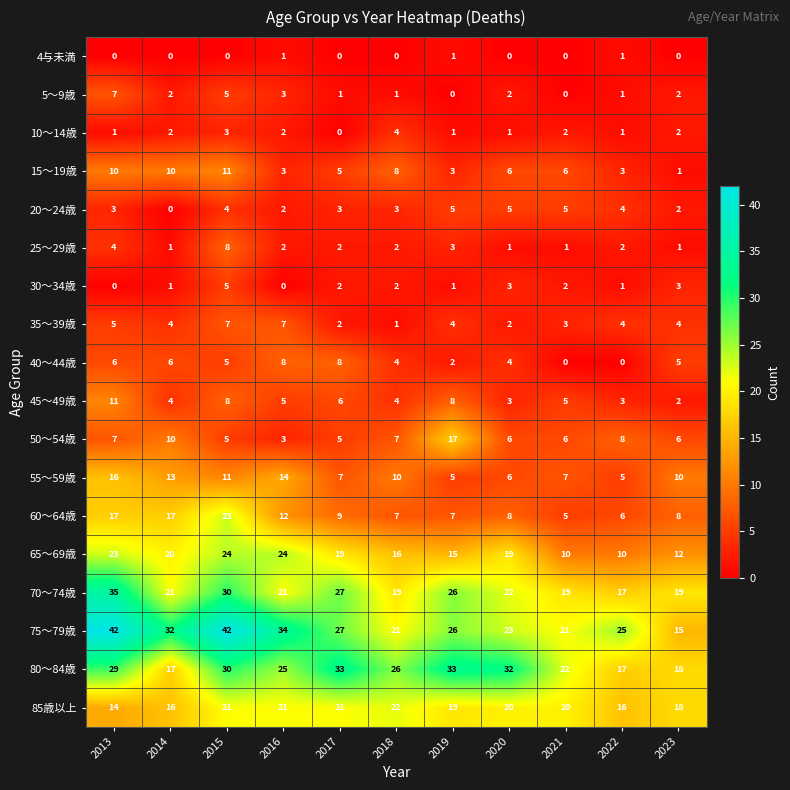

What is the difference between the highest and lowest values at 2016?

34